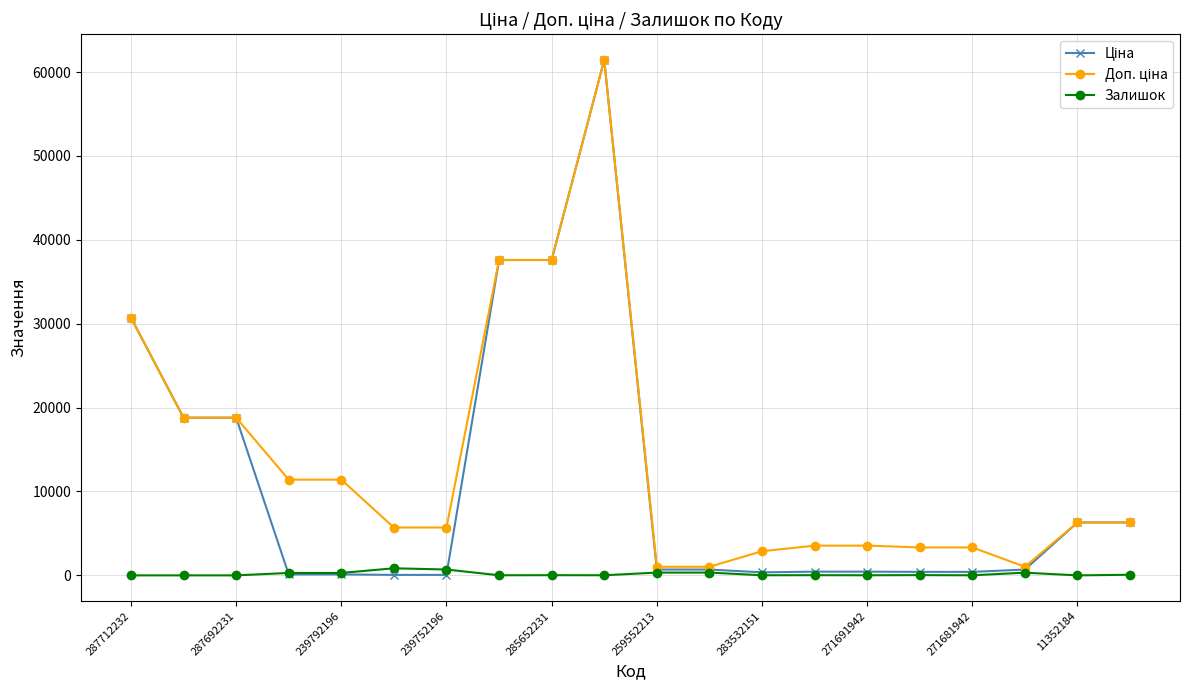

What is the greatest value displayed?

61434.3